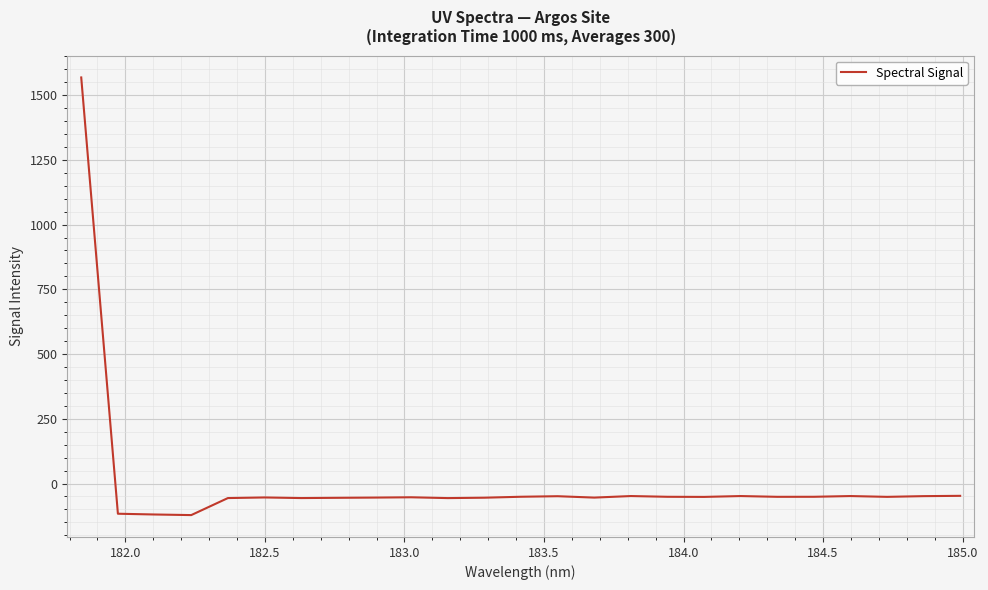

What is the difference between the maximum and minimum values?

1690.2